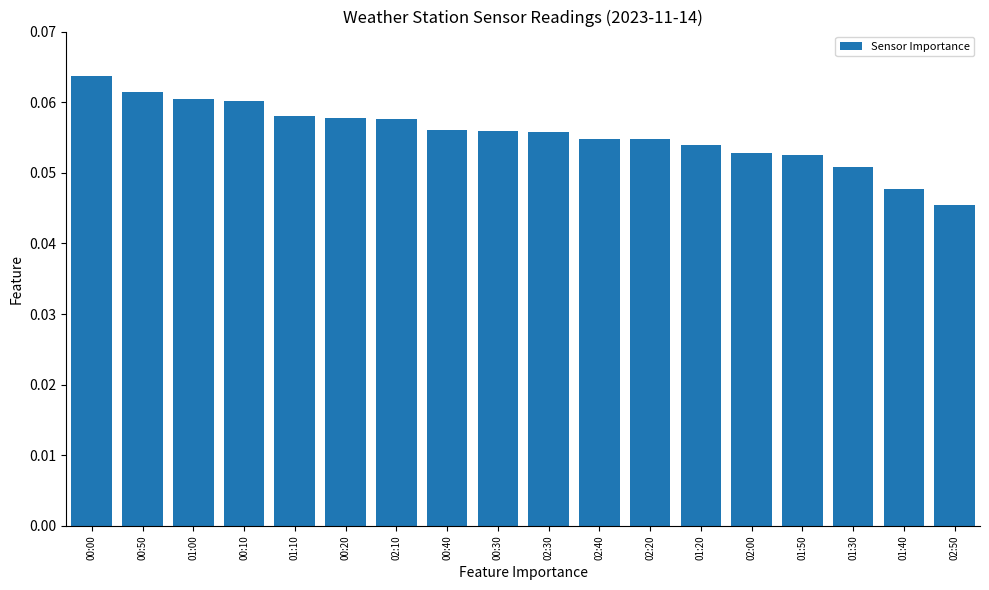

Which category has the highest value across all series?

00:00